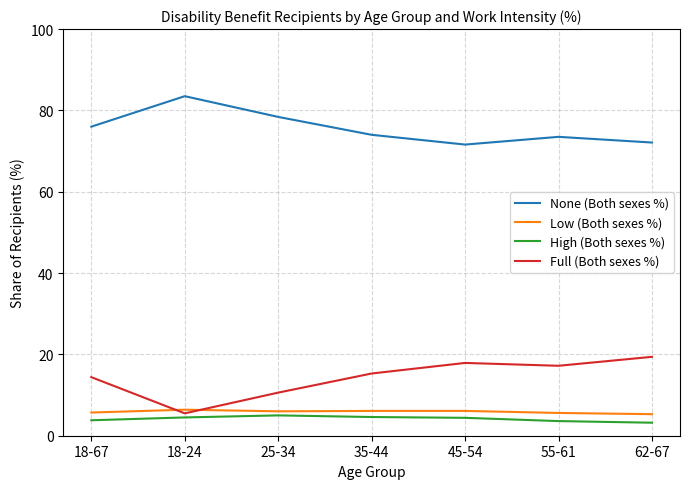

What is the difference between the highest and lowest values at 18-24?

79.0